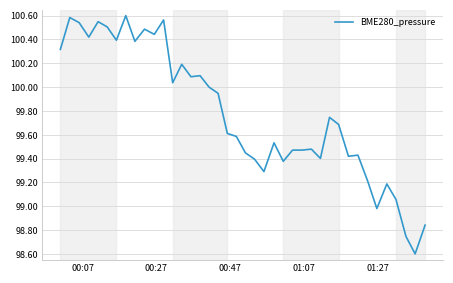

What is the minimum value shown in the chart?

98.6